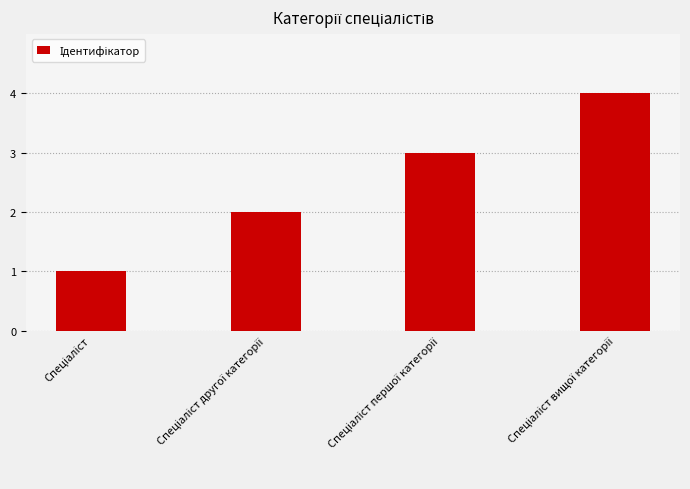

What is the greatest value displayed?

4